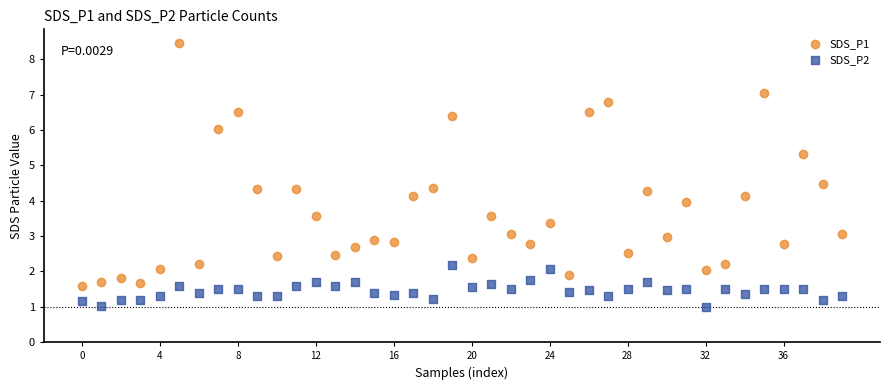

Across all data points, what is the range of Y values (max minus min)?

7.5